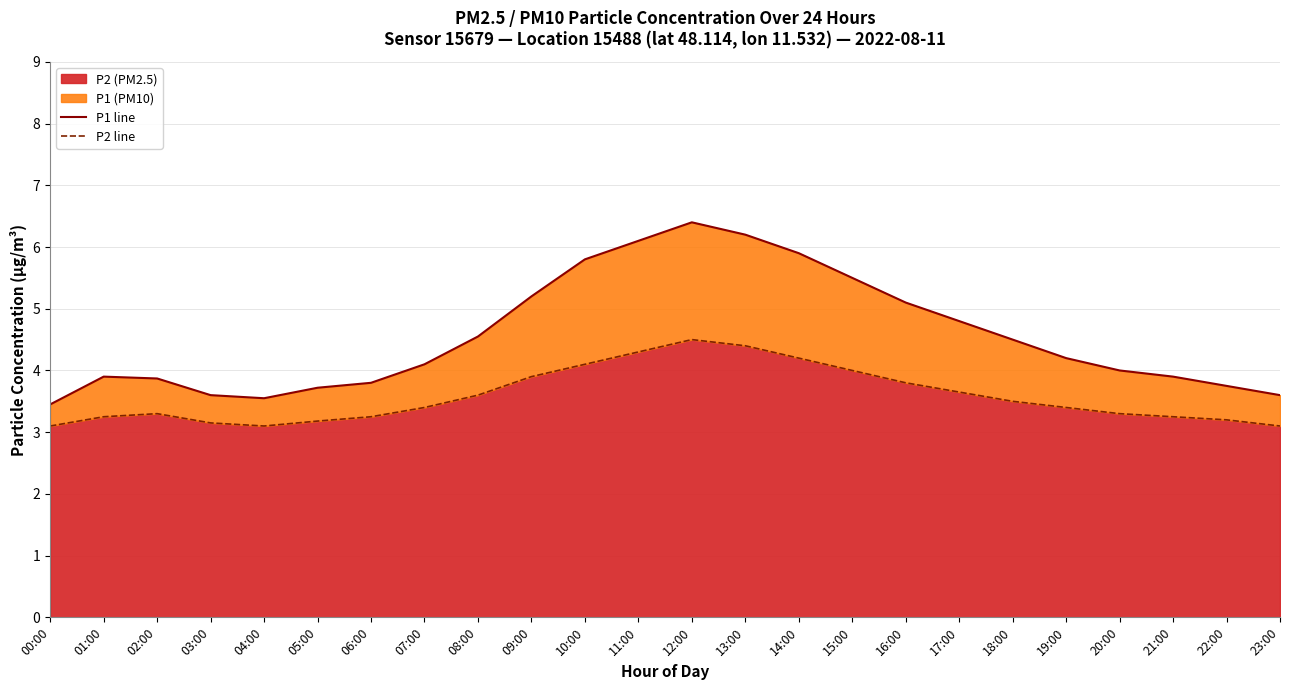

Reading right to left, what are all the values shown in this chart?

P1 line: 23:00=3.6	22:00=3.8	21:00=3.9	20:00=4.0	19:00=4.2	18:00=4.5	17:00=4.8	16:00=5.1	15:00=5.5	14:00=5.9	13:00=6.2	12:00=6.4	11:00=6.1	10:00=5.8	09:00=5.2	08:00=4.5	07:00=4.1	06:00=3.8	05:00=3.7	04:00=3.5	03:00=3.6	02:00=3.9	01:00=3.9	00:00=3.5
P2 line: 23:00=3.1	22:00=3.2	21:00=3.2	20:00=3.3	19:00=3.4	18:00=3.5	17:00=3.6	16:00=3.8	15:00=4.0	14:00=4.2	13:00=4.4	12:00=4.5	11:00=4.3	10:00=4.1	09:00=3.9	08:00=3.6	07:00=3.4	06:00=3.2	05:00=3.2	04:00=3.1	03:00=3.1	02:00=3.3	01:00=3.2	00:00=3.1